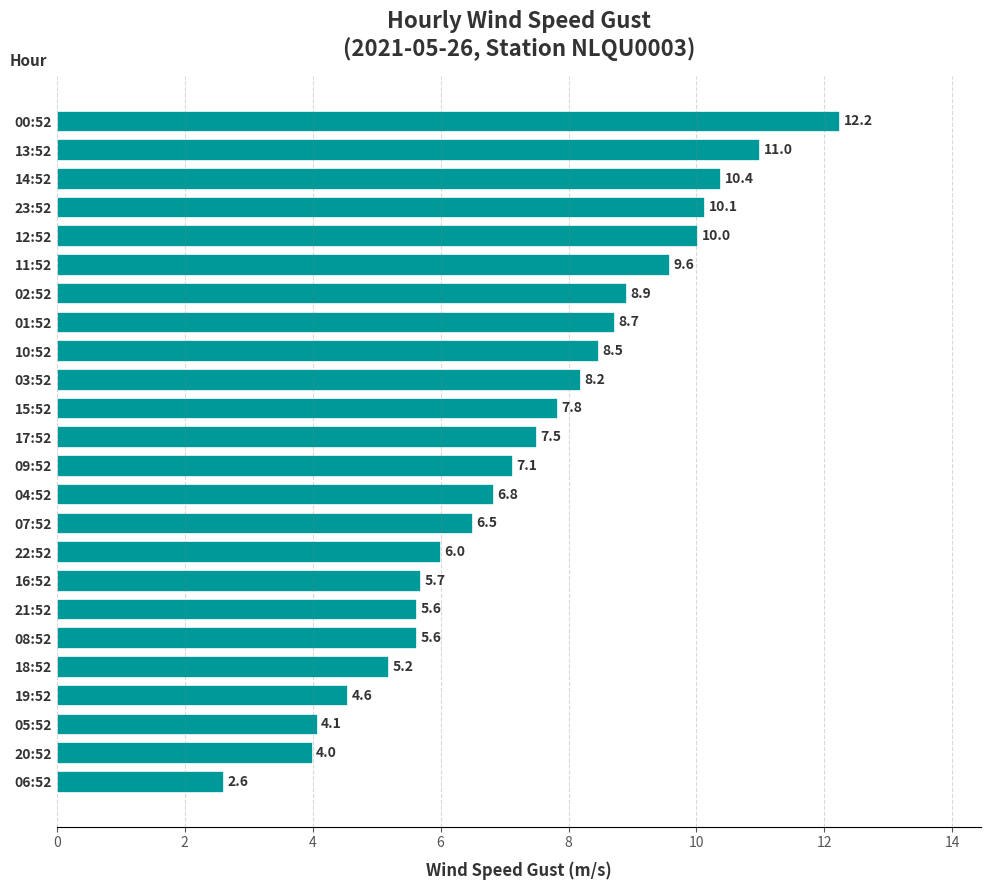

What is the difference between the second highest and second lowest values?

7.0